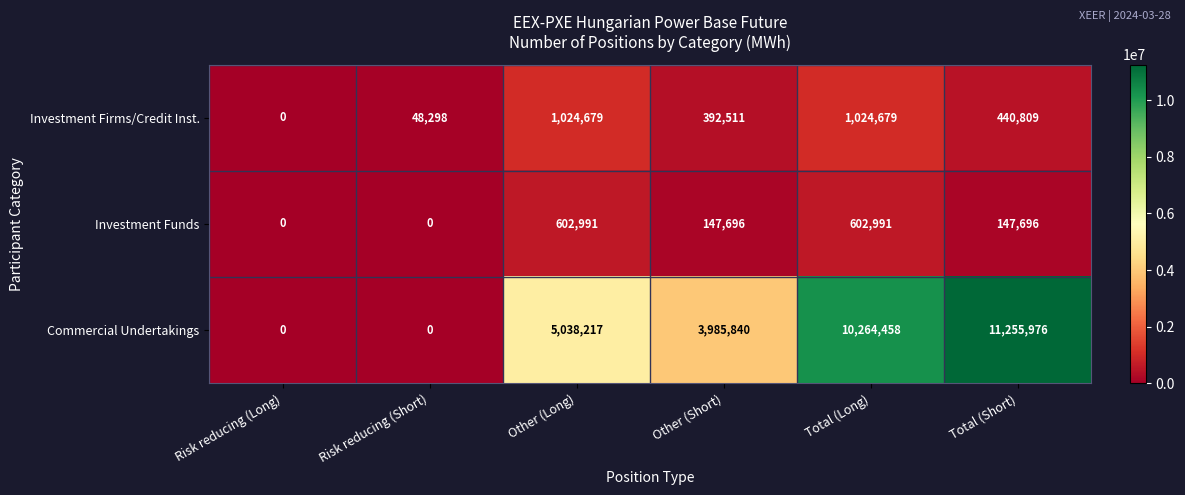

At which category is the sum across all series the highest?

Total (Long)